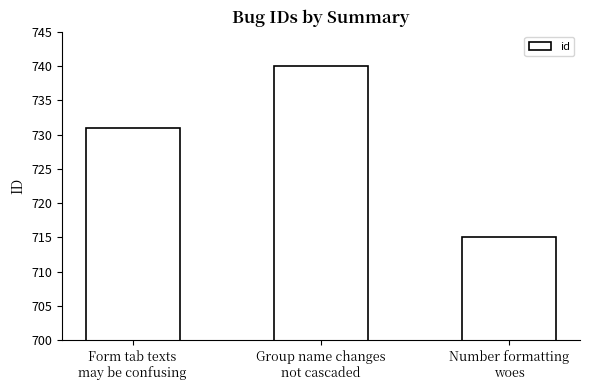

True or false: the data shows 1140 at Form tab texts
may be confusing.

False